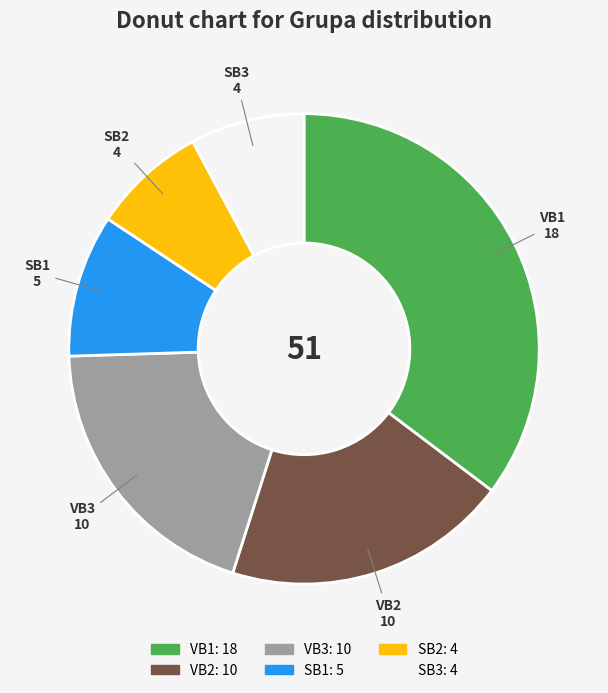

Which category has the biggest portion of the pie?

VB1